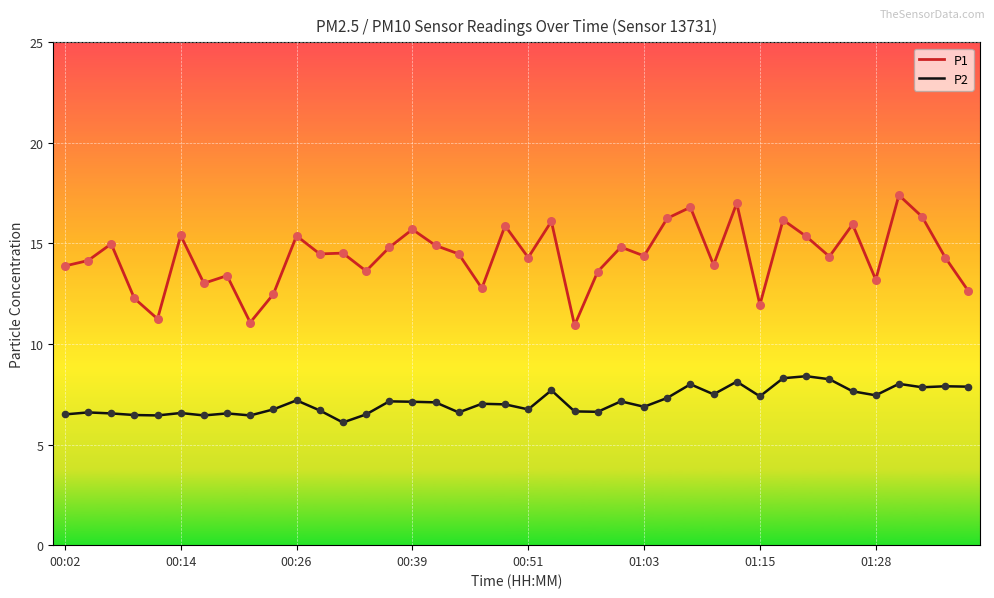

Which series has the largest total across all categories?

P1